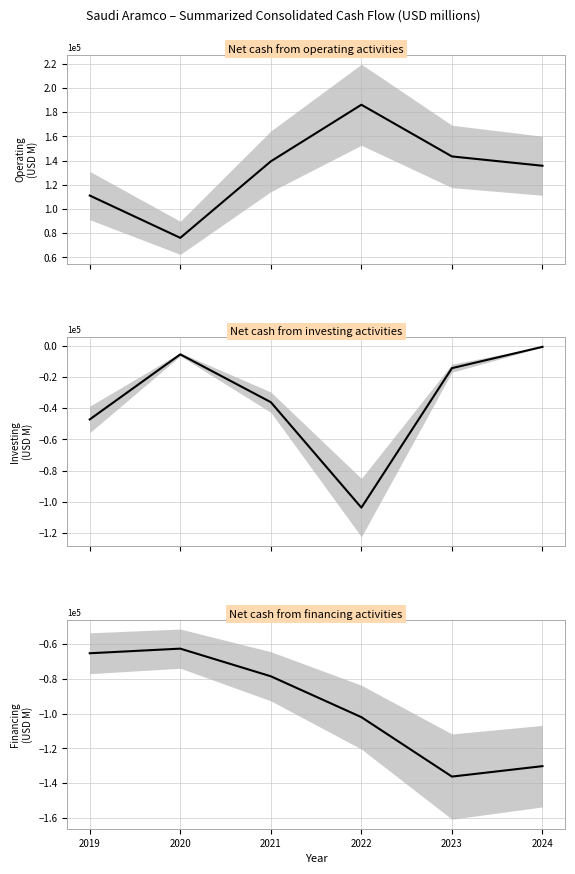

True or false: Net cash from investing activities has more than 2 interior local peaks.

False